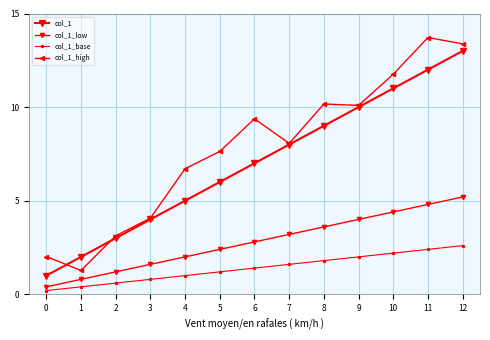

List the labels in order of col_1 value, smallest first.

0, 1, 2, 3, 4, 5, 6, 7, 8, 9, 10, 11, 12